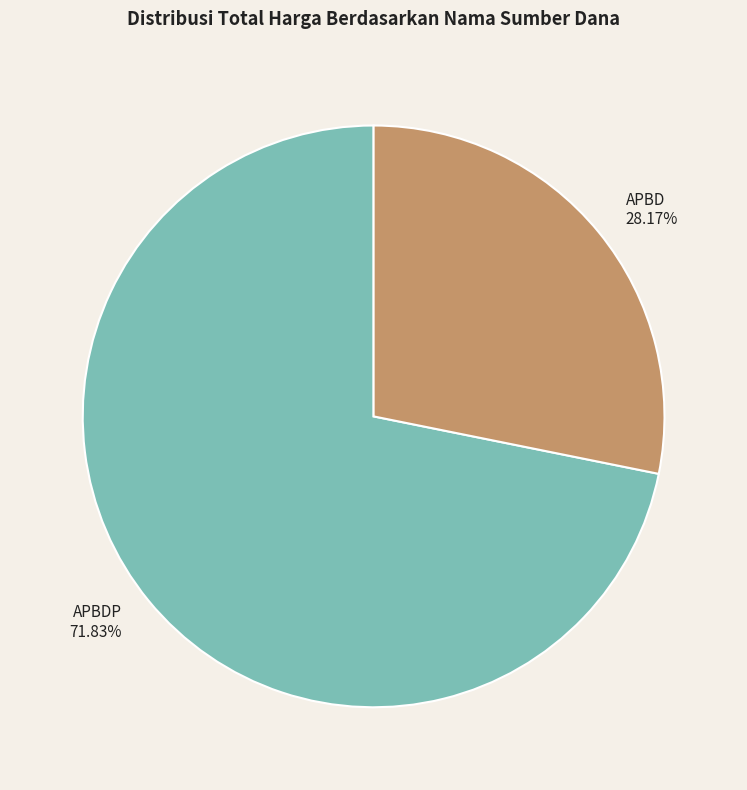

How many segments does this pie chart have?

2